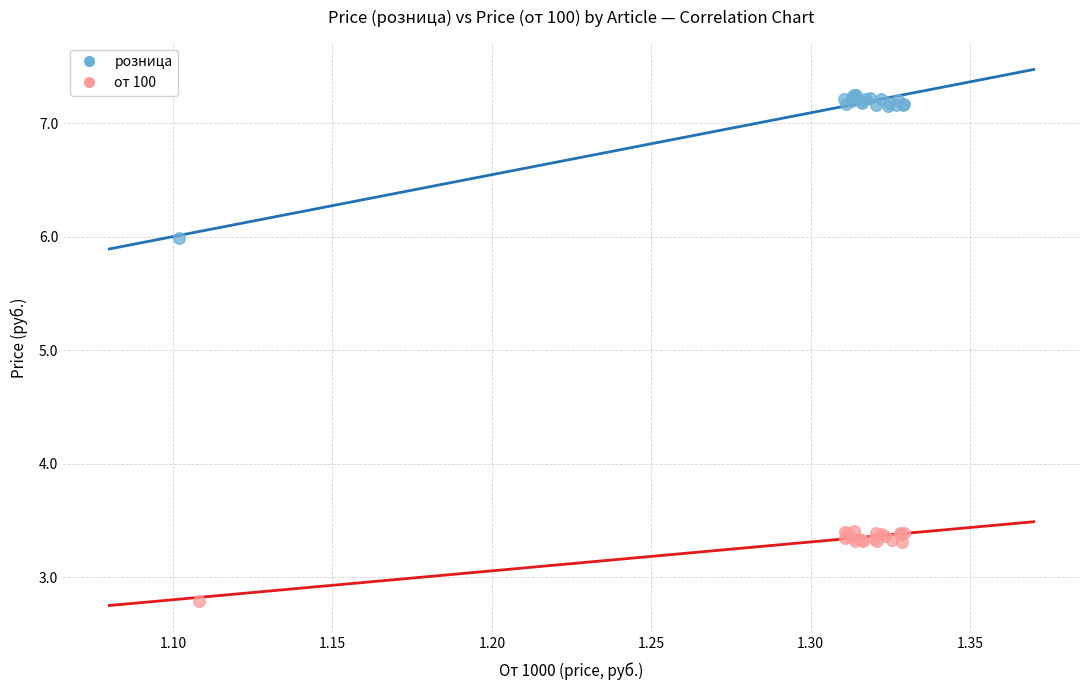

Which series contains the lowest Y value?

от 100